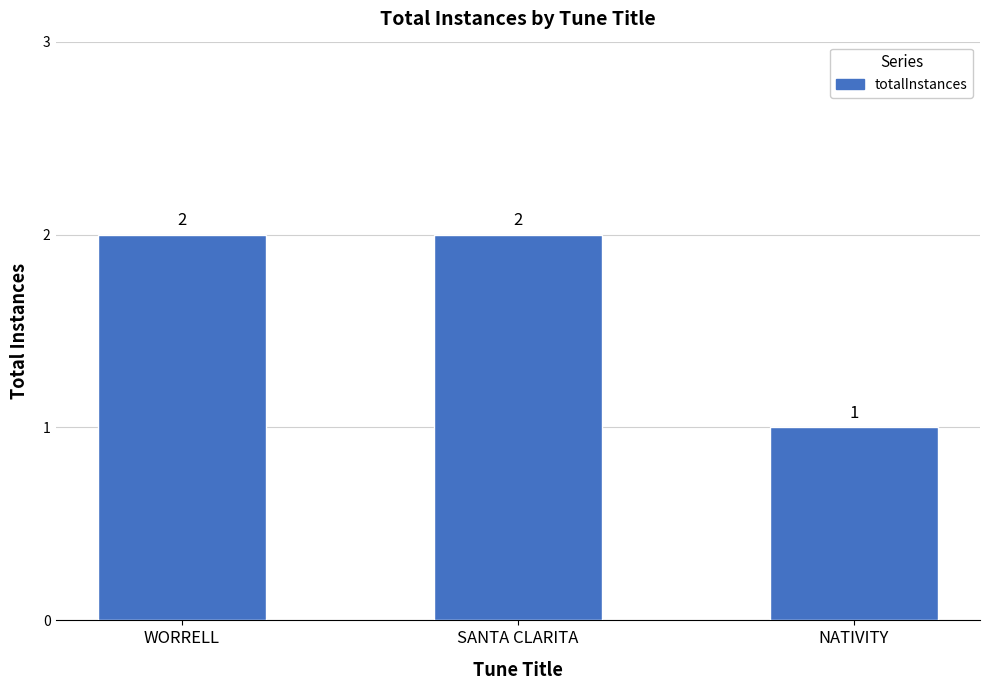

The value at WORRELL is 1. True or false?

False